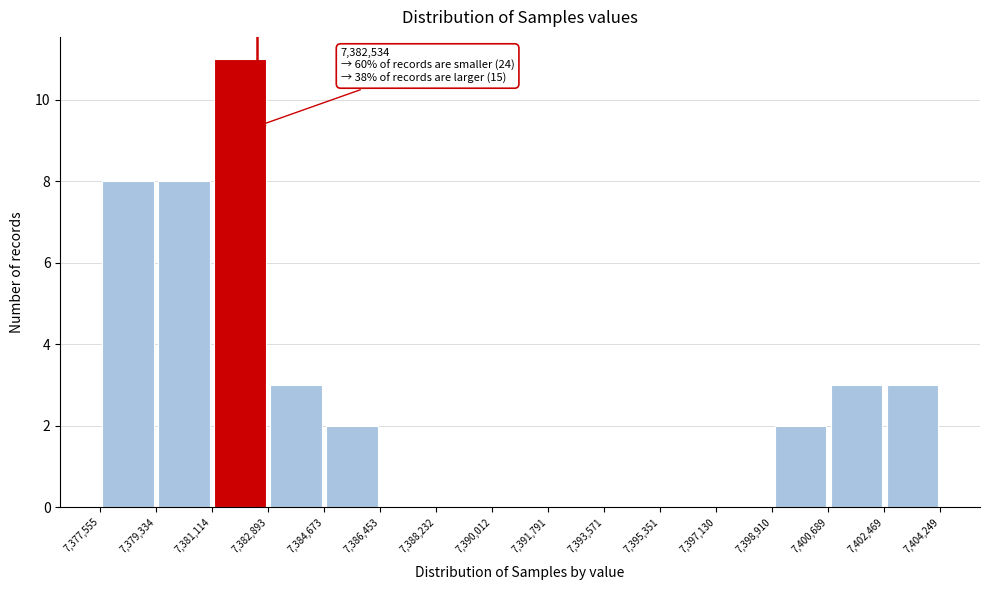

Over which range of the x-axis is the bar tallest?

7,381,114 to 7,382,893